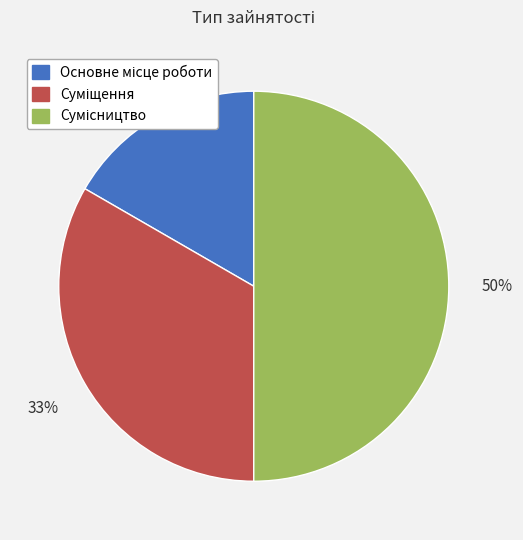

To the nearest percent, what is the average slice percentage?

33%